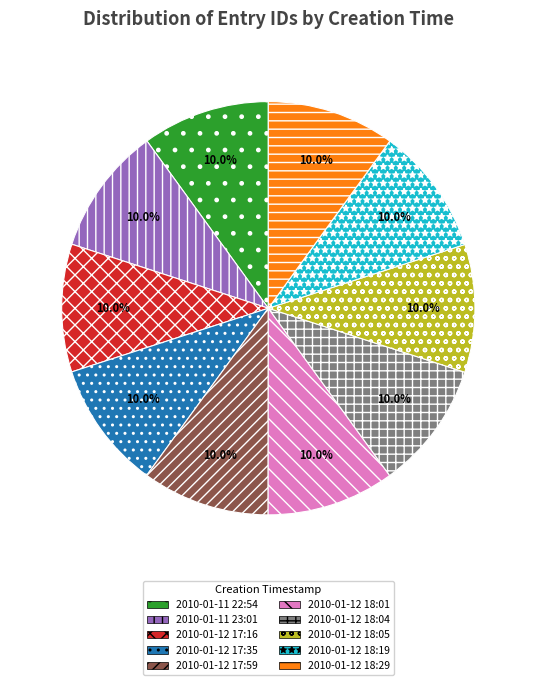

The 2010-01-12 17:59 slice represents 15% of the pie. True or false?

False